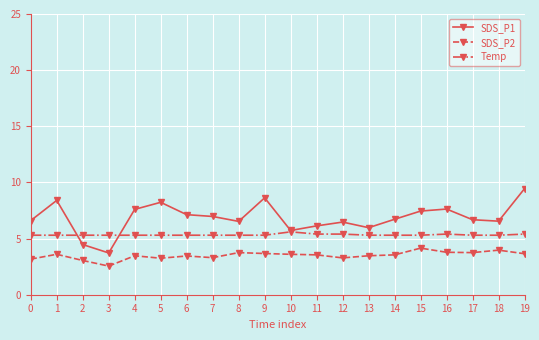

Which category has the highest value across all series?

19